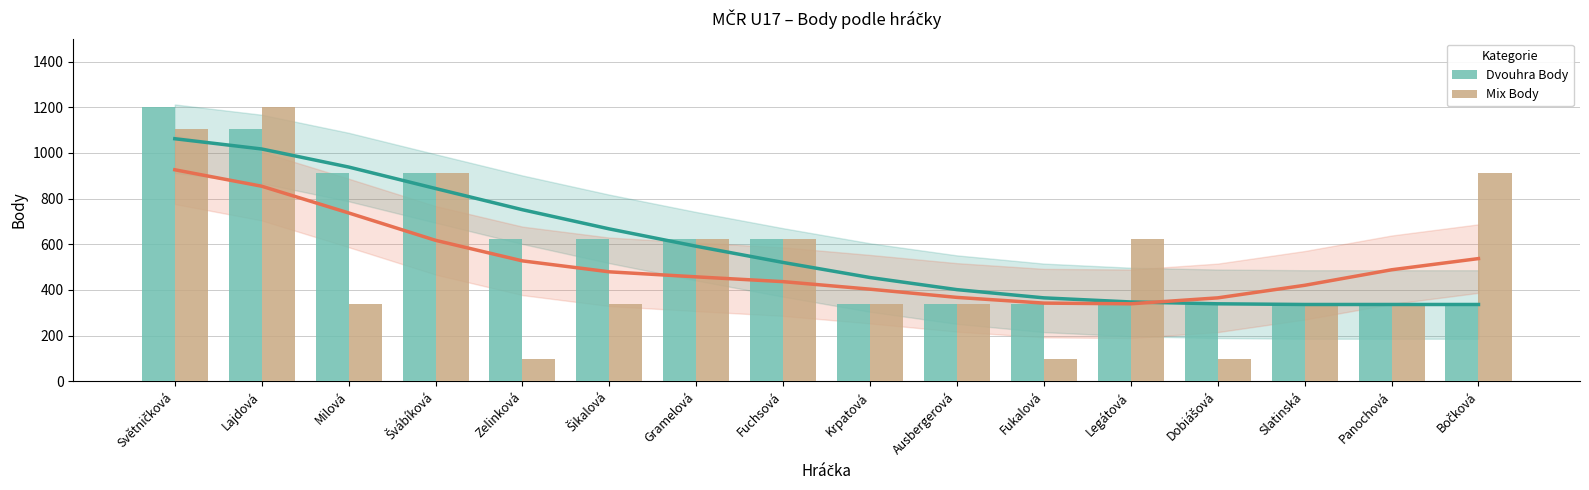

How many bars are there in each group?

2